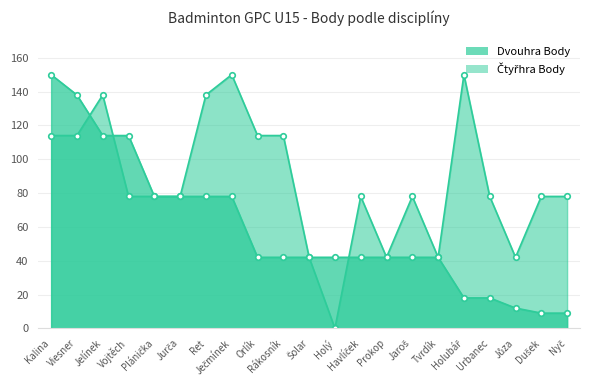

What is the total value across all series at Tvrdík?

84